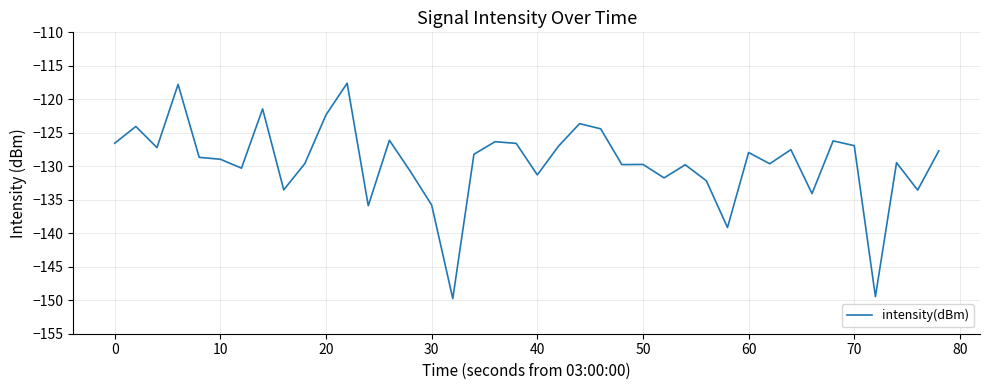

What is the greatest value displayed?

-117.6